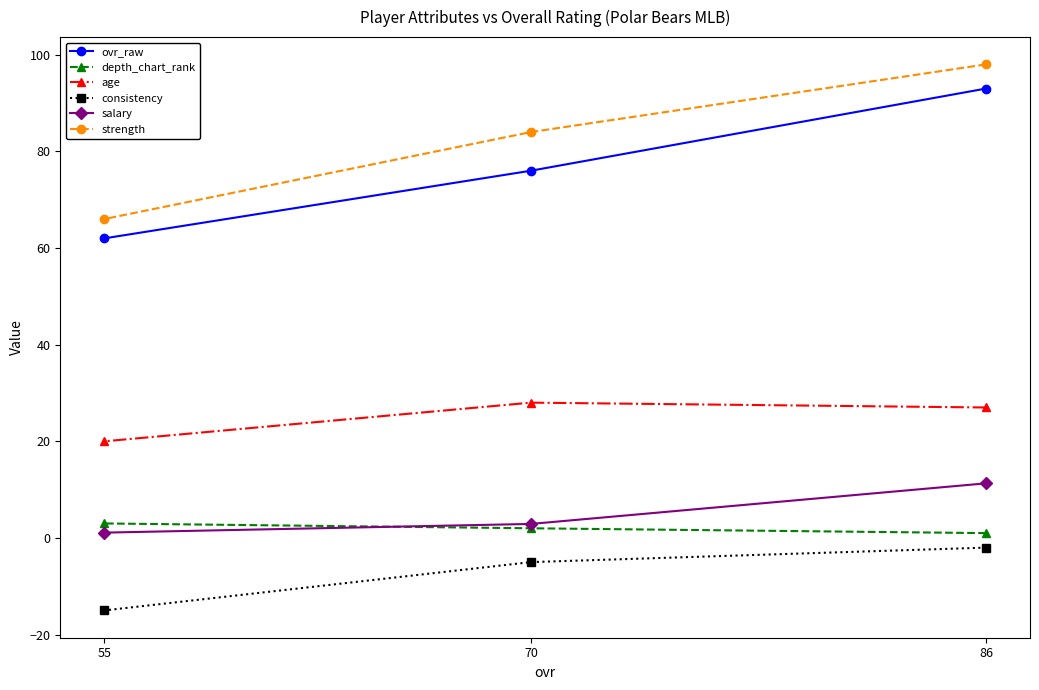

How many values in the depth_chart_rank series exceed 2?

1